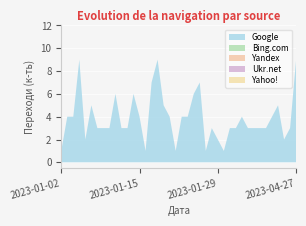

Reading left to right, list all the values displayed in this chart.

Google: 1	4	4	9	2	5	3	3	3	6	3	3	6	4	1	7	9	5	4	1	4	4	6	7	1	3	2	1	3	3	4	3	3	3	3	4	5	2	3	9
Bing.com: 0	0	0	0	0	0	0	0	0	0	0	0	0	0	0	0	0	0	0	0	0	0	0	0	0	0	0	0	0	0	0	0	0	0	0	0	0	0	0	0
Yandex: 0	0	0	0	0	0	0	0	0	0	0	0	0	0	0	0	0	0	0	0	0	0	0	0	0	0	0	0	0	0	0	0	0	0	0	0	0	0	0	0
Ukr.net: 0	0	0	0	0	0	0	0	0	0	0	0	0	0	0	0	0	0	0	0	0	0	0	0	0	0	0	0	0	0	0	0	0	0	0	0	0	0	0	0
Yahoo!: 0	0	0	0	0	0	0	0	0	0	0	0	0	0	0	0	0	0	0	0	0	0	0	0	0	0	0	0	0	0	0	0	0	0	0	0	0	0	0	0